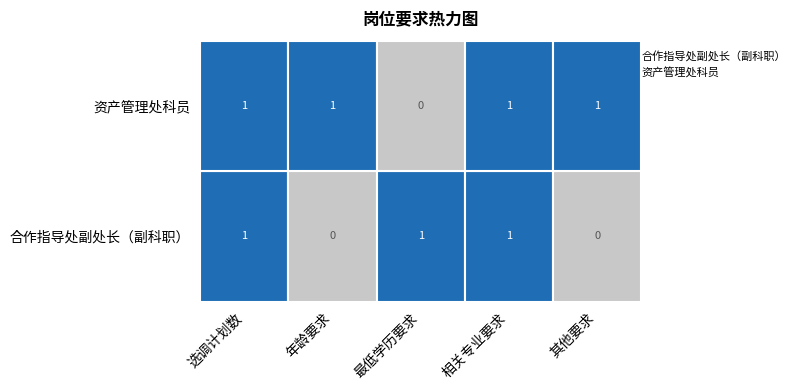

Which label corresponds to the largest value in the chart?

选调计划数